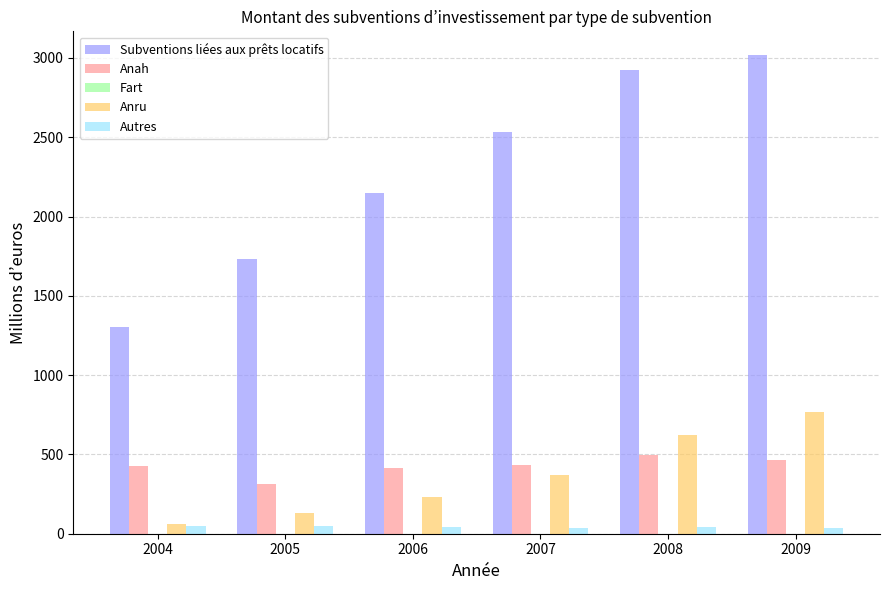

List the labels in order of Anru value, largest first.

2009, 2008, 2007, 2006, 2005, 2004